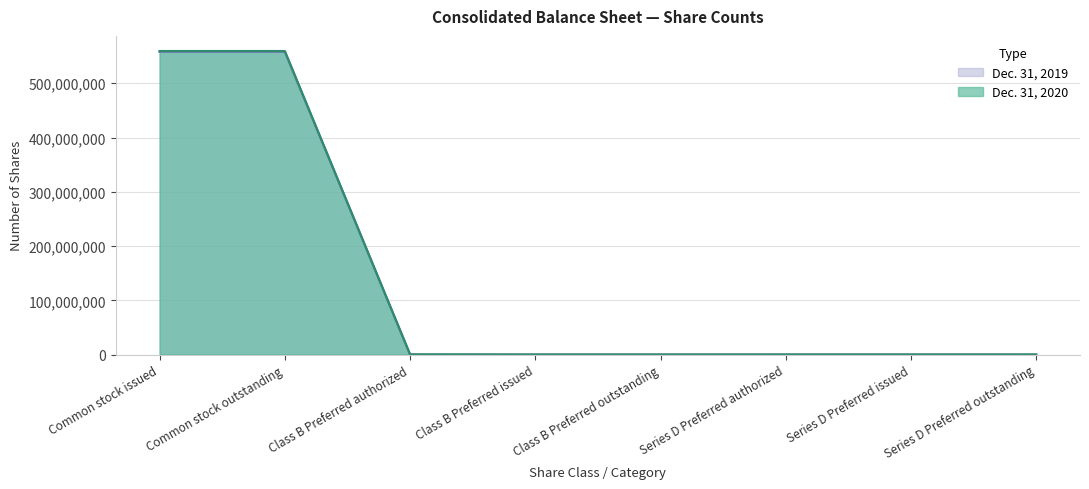

Is the value of Dec. 31, 2020 at Series D Preferred outstanding greater than the value of Dec. 31, 2019 at Common stock issued?

No